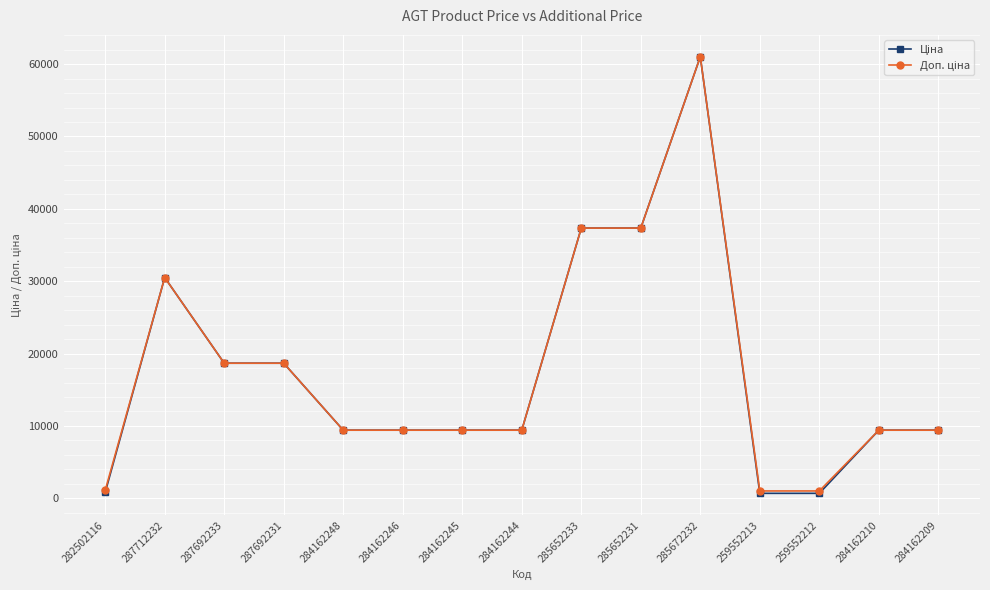

Which label corresponds to the largest value in the chart?

285672232